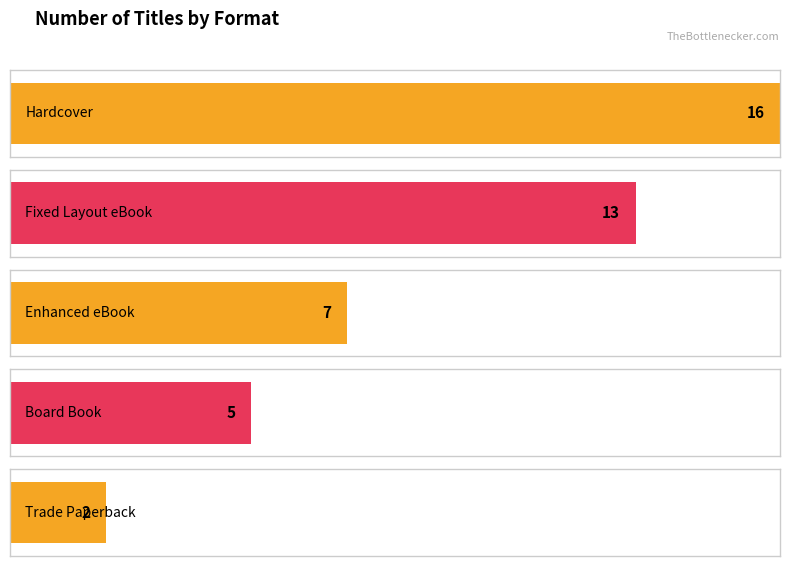

Which has a higher value, Board Book or Fixed Layout eBook?

Fixed Layout eBook